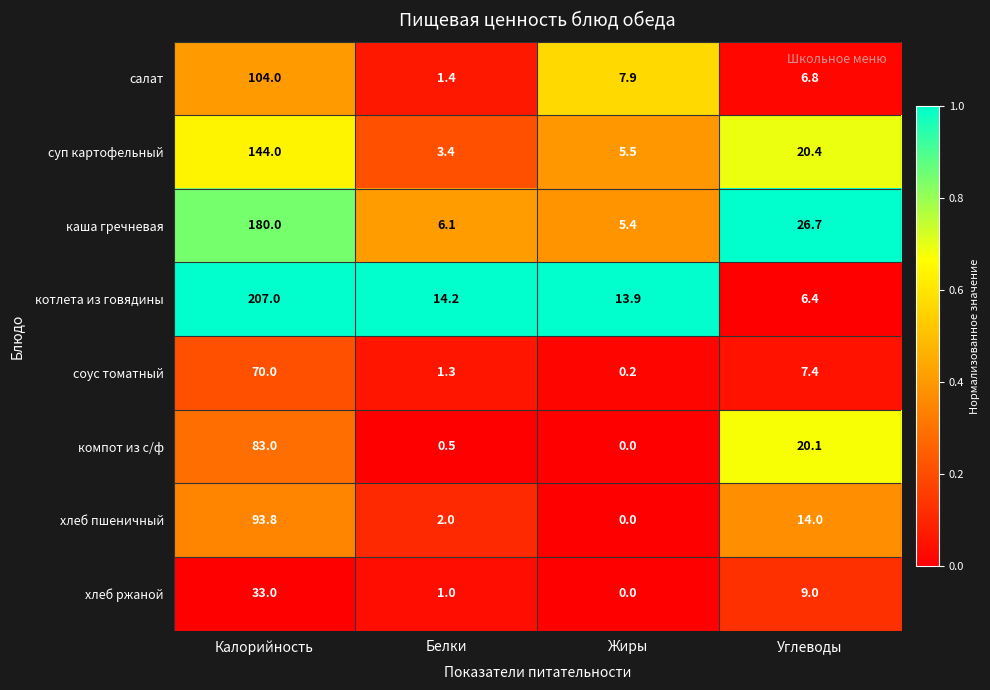

Which category has the lowest value across all series?

Жиры